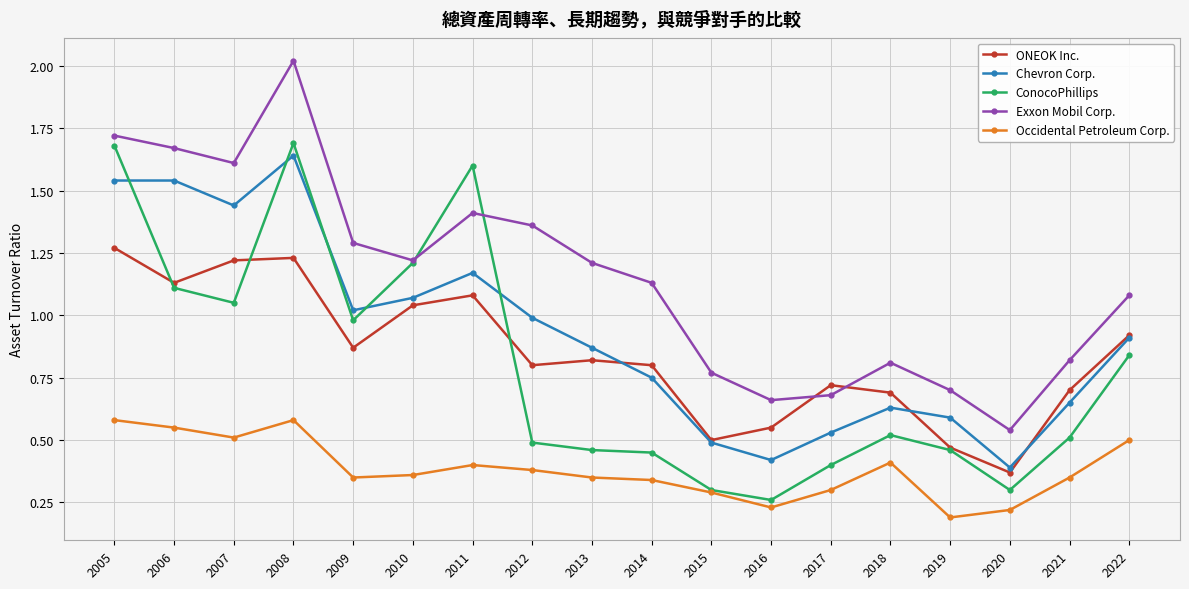

True or false: Occidental Petroleum Corp. and Chevron Corp. cross at least once.

False